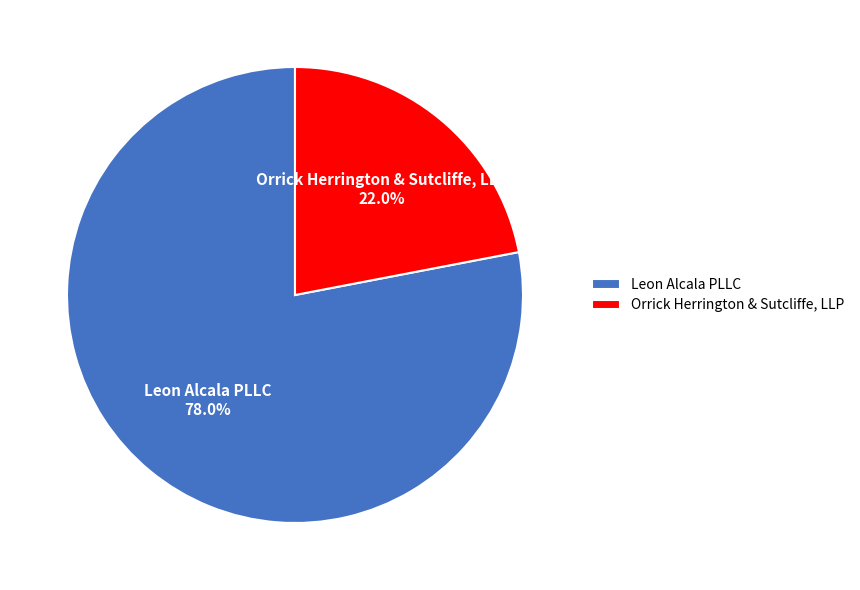

True or false: Orrick Herrington & Sutcliffe, LLP accounts for 31% of the total.

False